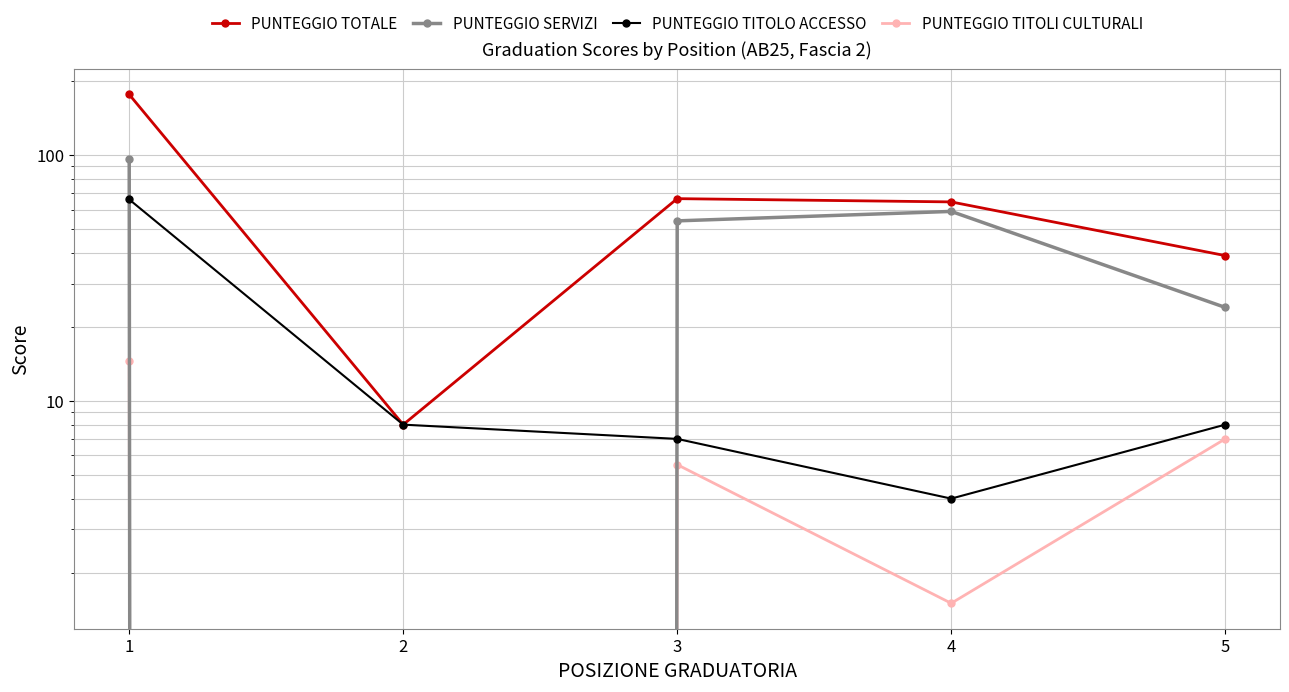

True or false: PUNTEGGIO TOTALE has a value of 66.5 at 3.

True